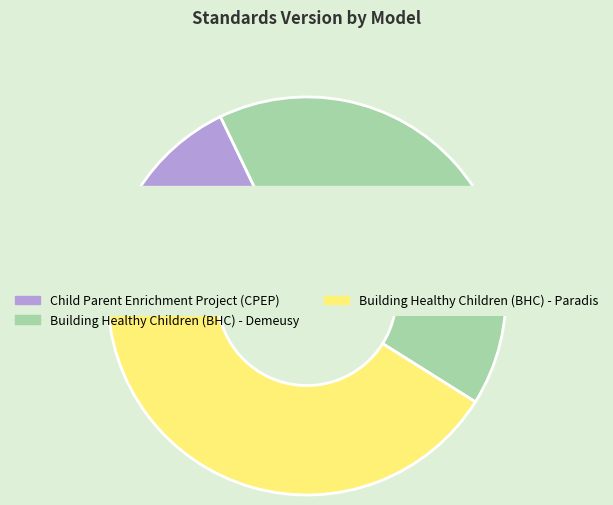

To the nearest percent, what is the combined percentage of Building Healthy Children (BHC) - Demeusy and Child Parent Enrichment Project (CPEP)?

59%